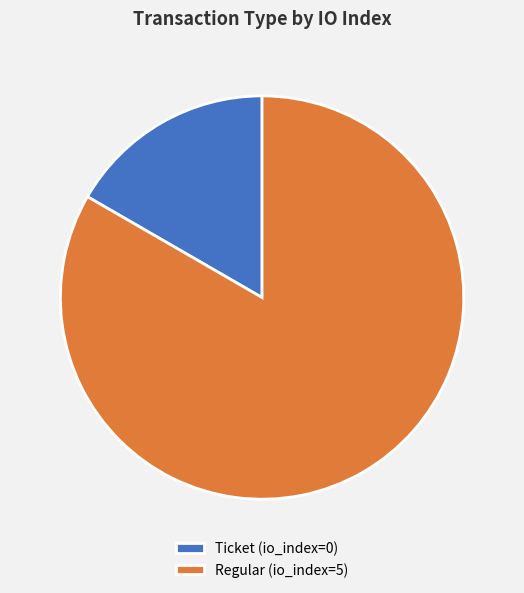

Rank the categories by value from highest to lowest.

Regular (io_index=5), Ticket (io_index=0)